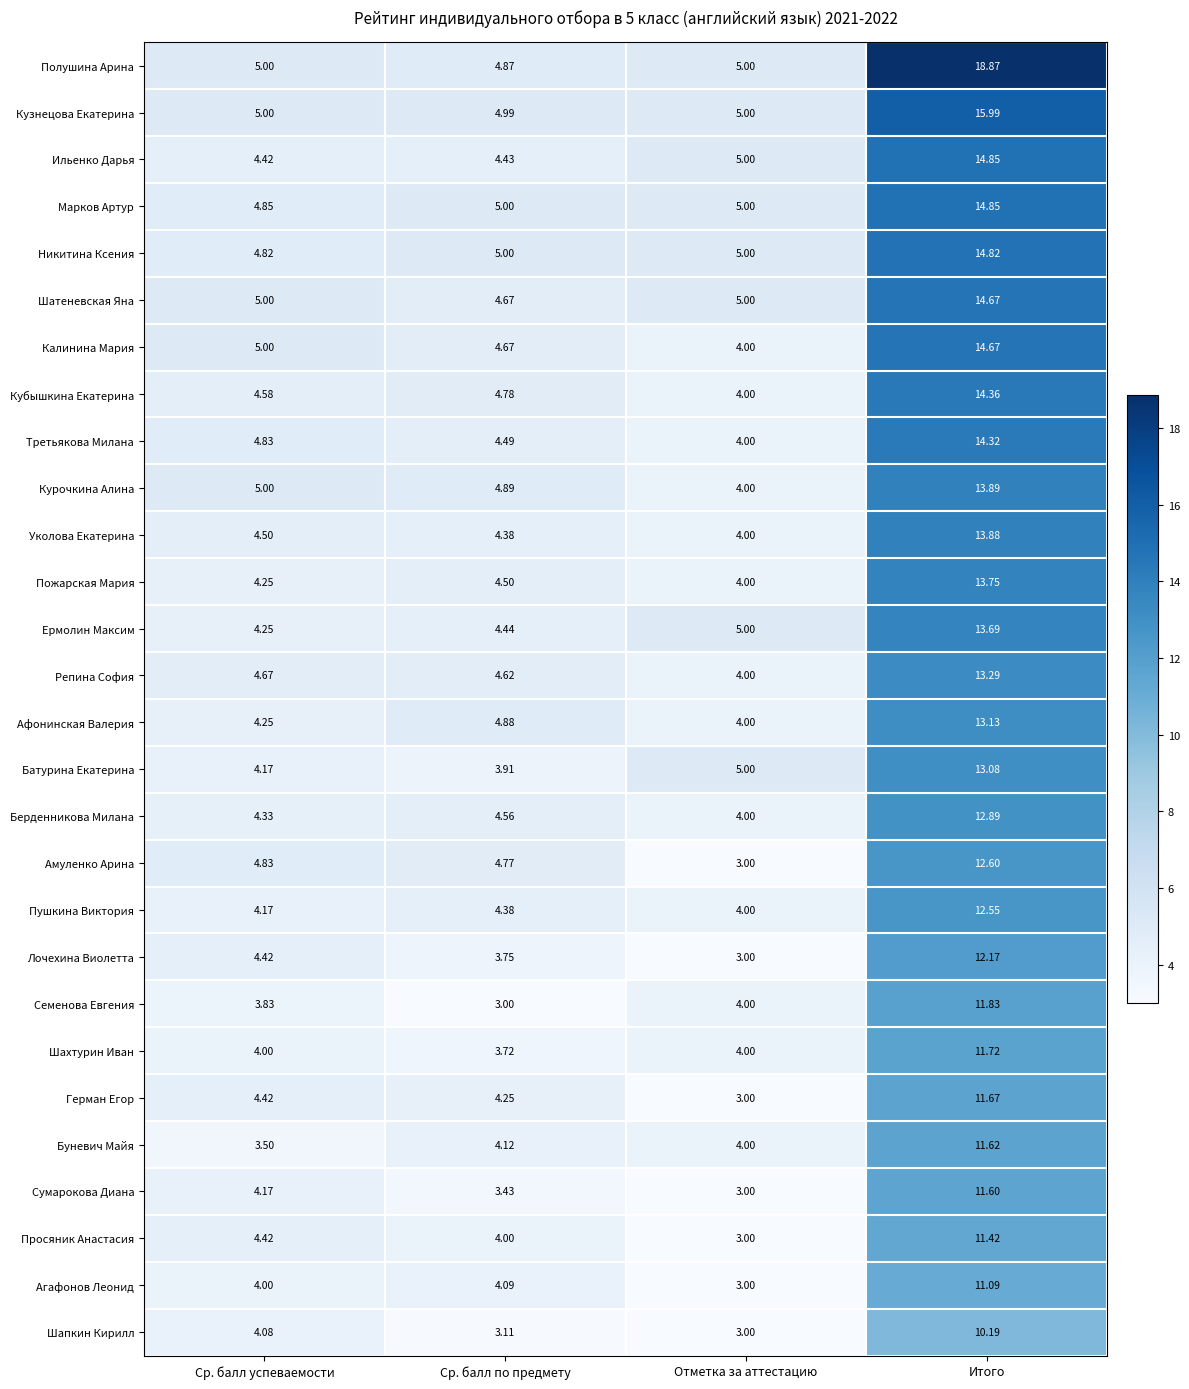

At which label is Пушкина Виктория closest to 8?

Ср. балл по предмету